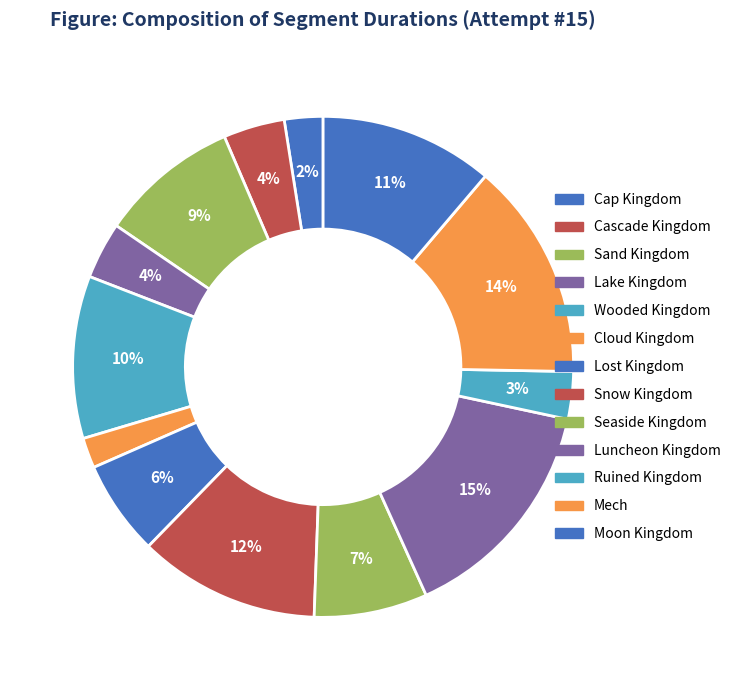

How many slices are in this pie chart?

13